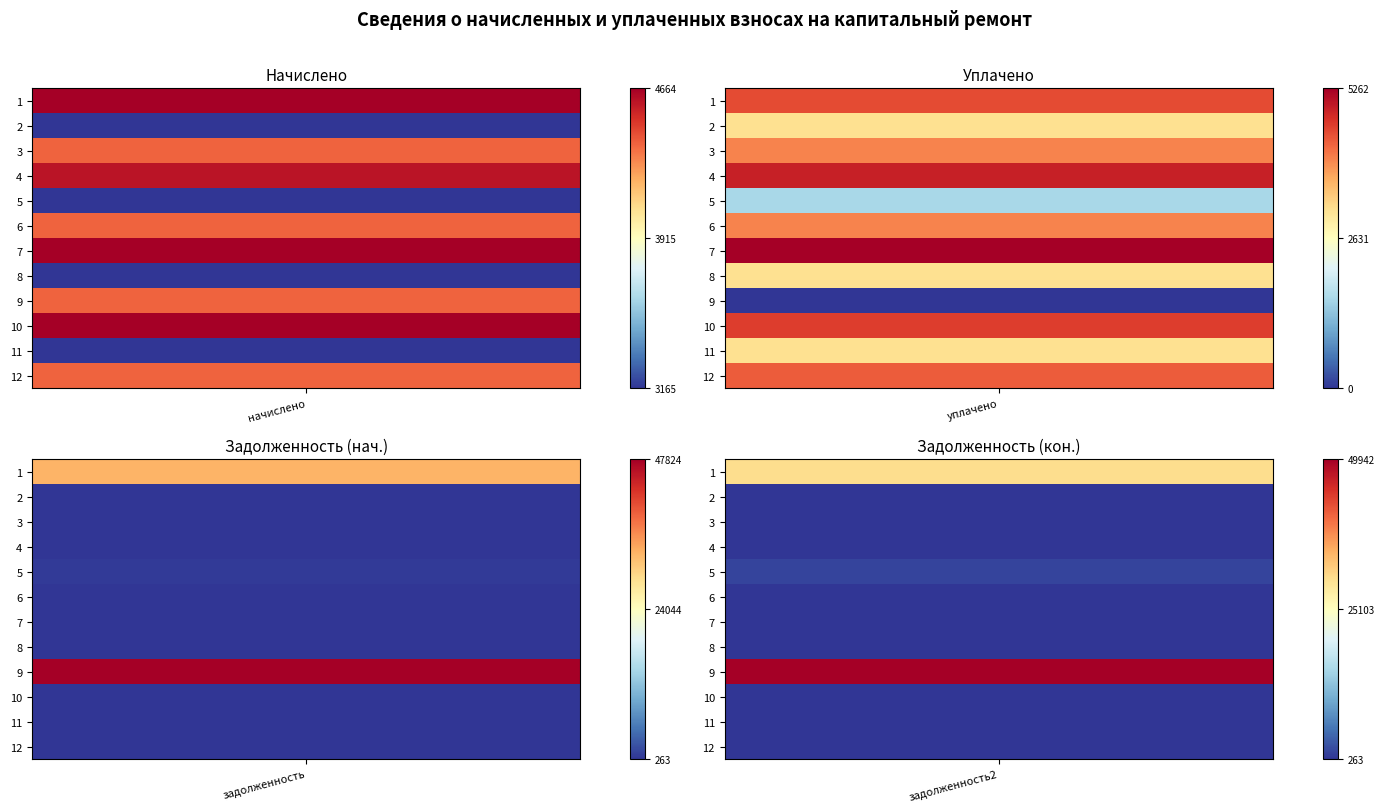

Rank the series by their maximum value, from highest to lowest.

9, 1, 7, 4, 10, 3, 6, 12, 2, 5, 8, 11